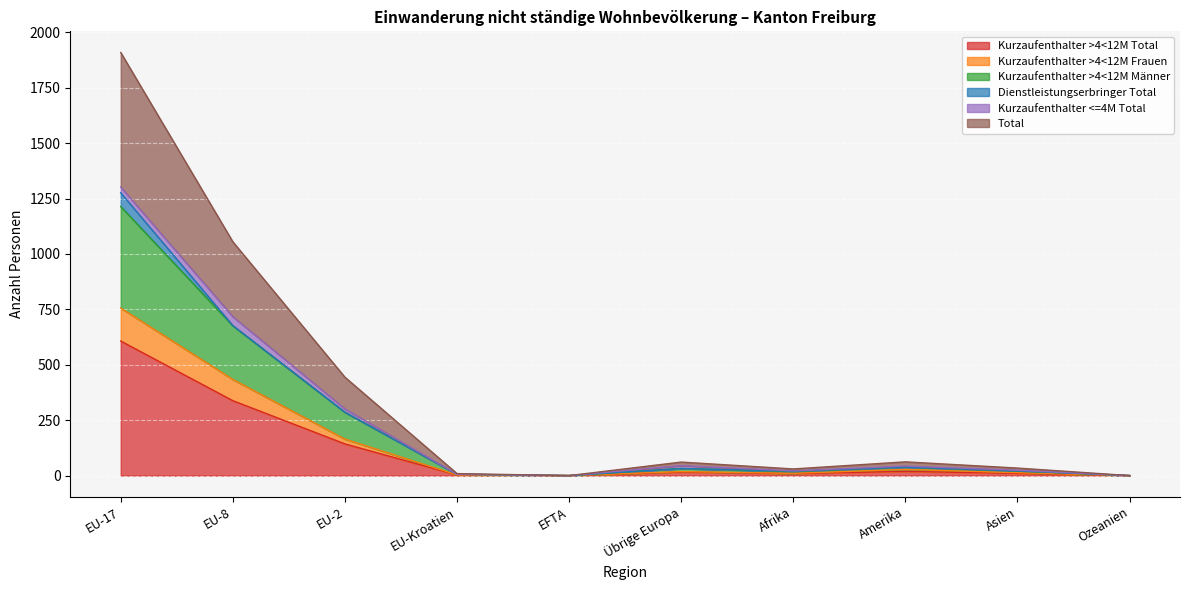

At which category does the chart reach its minimum across all series?

EFTA